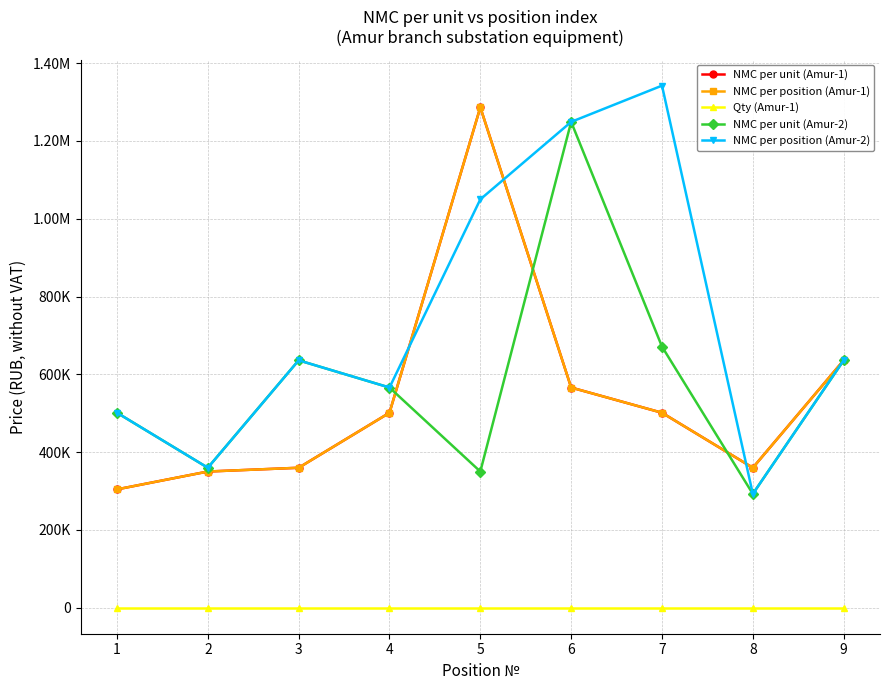

At which category is the sum across all series the highest?

5